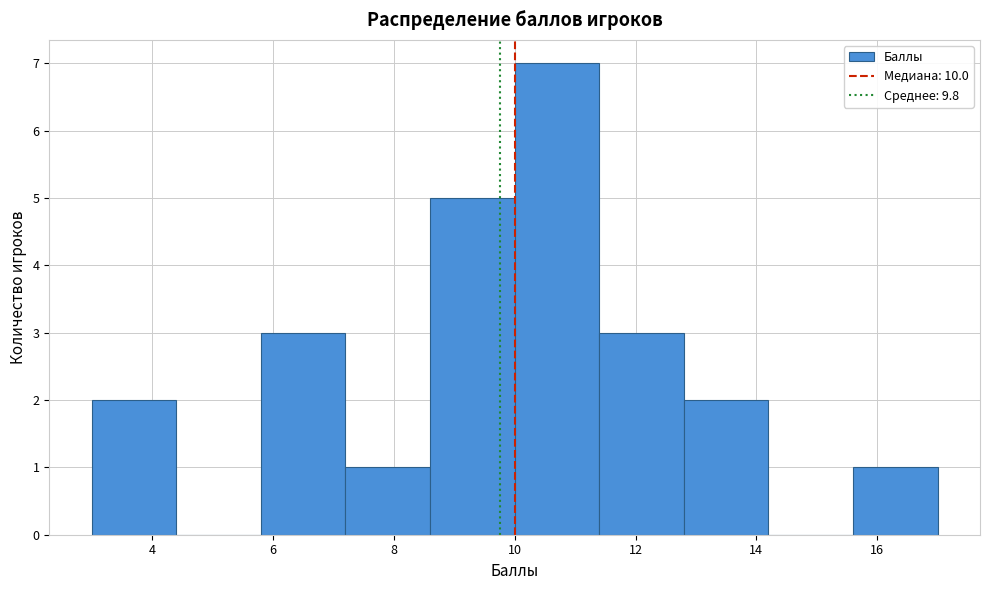

How tall is the bar that spans 7.2 to 8.6 on the x-axis? The values are not printed on the chart, so give them approximately, as read against the axis.

1